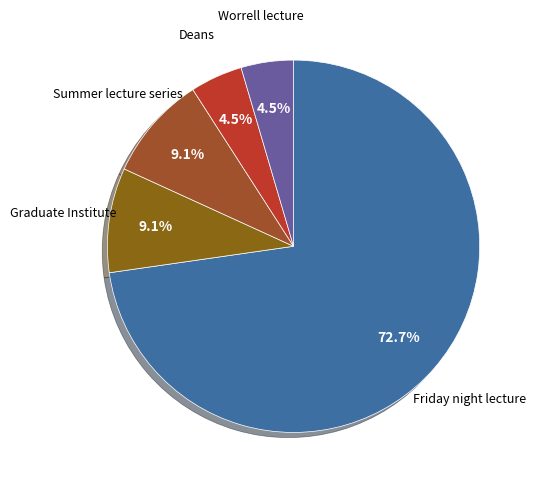

Does Friday night lecture represent more than half of the total?

Yes